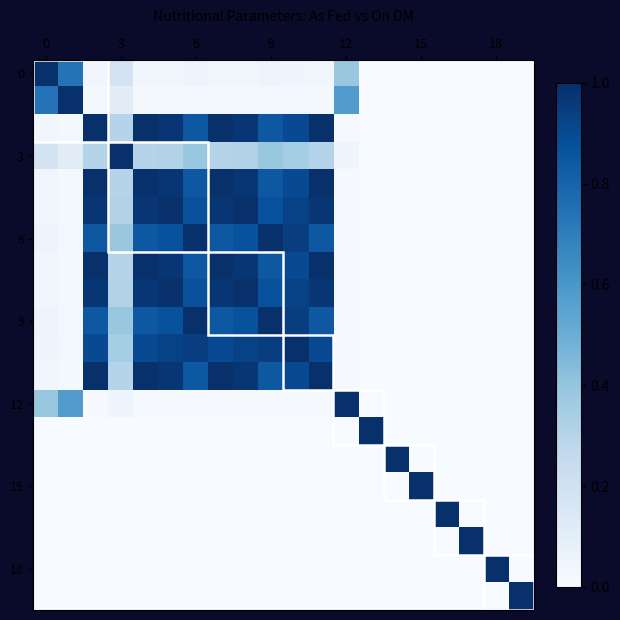

Count the number of data series in this chart.

20